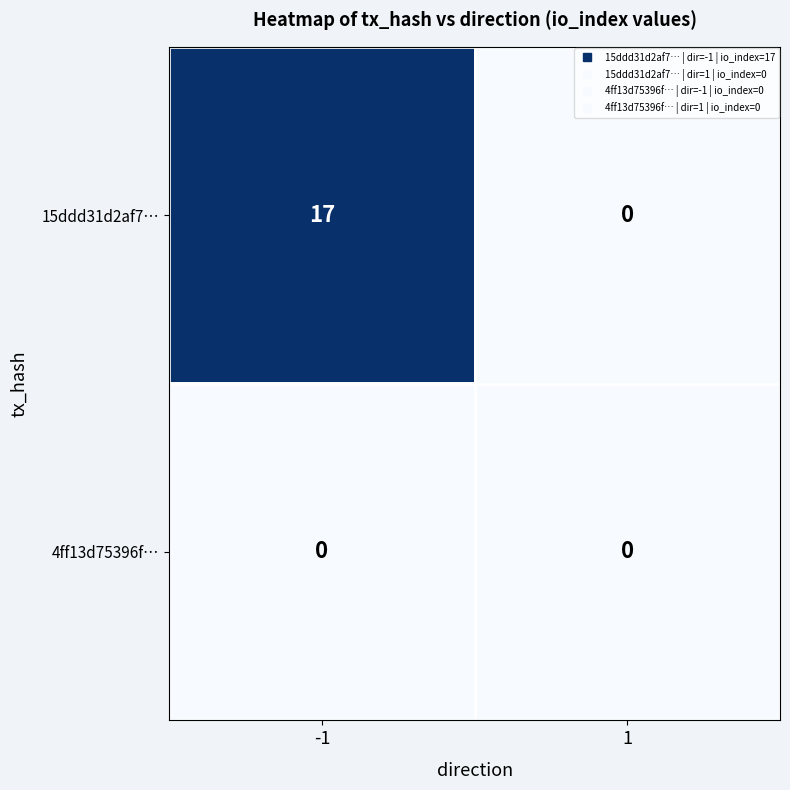

How many values in the 15ddd31d2af7… series are below 17?

1